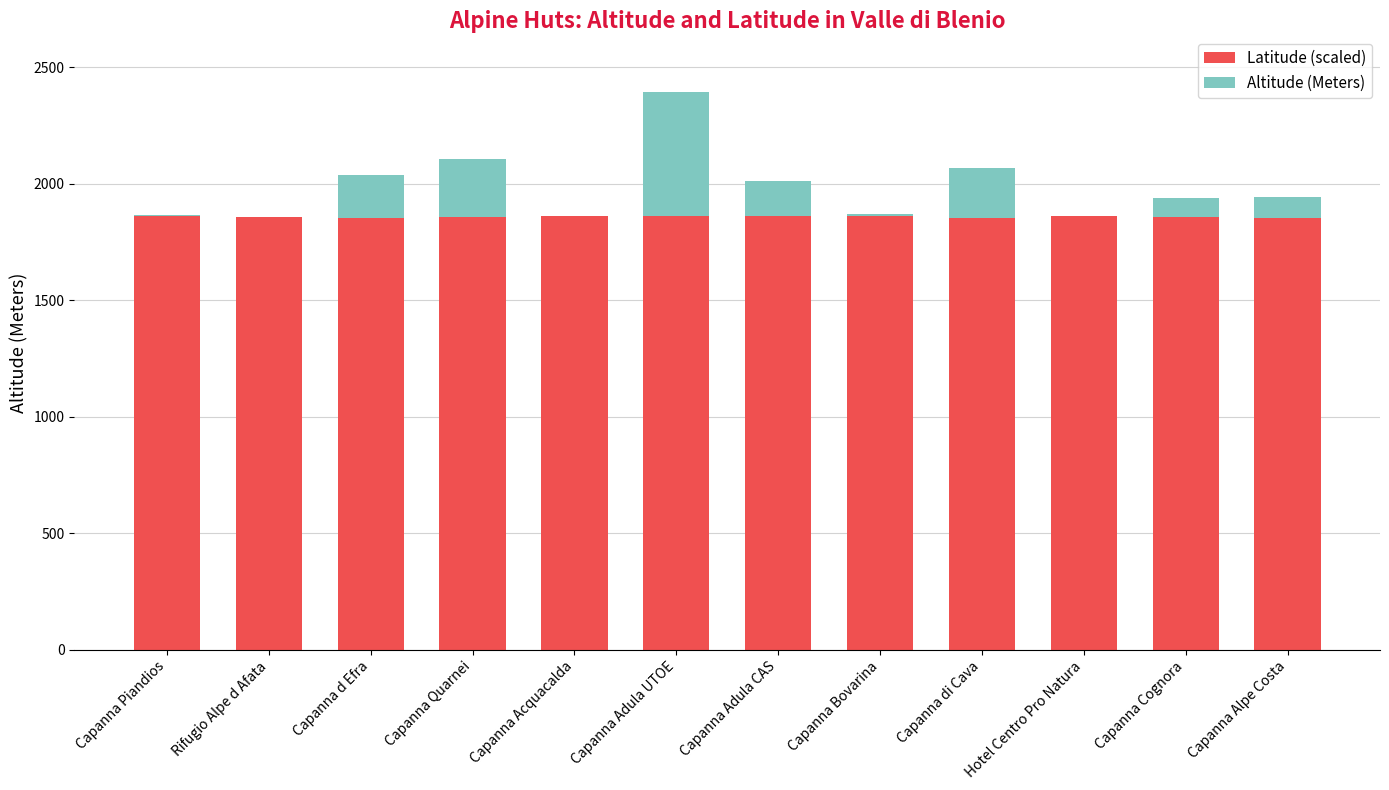

Count the number of data series in this chart.

2